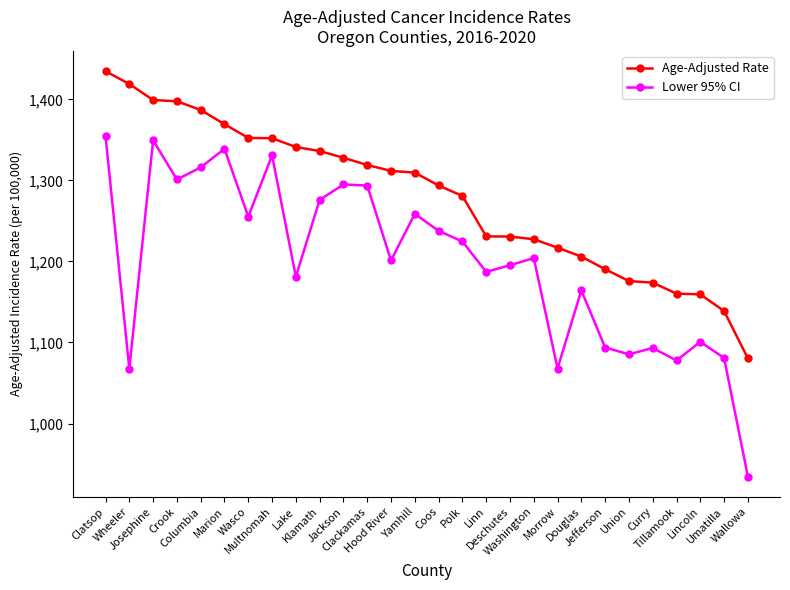

True or false: Age-Adjusted Rate and Lower 95% CI cross at least once.

False